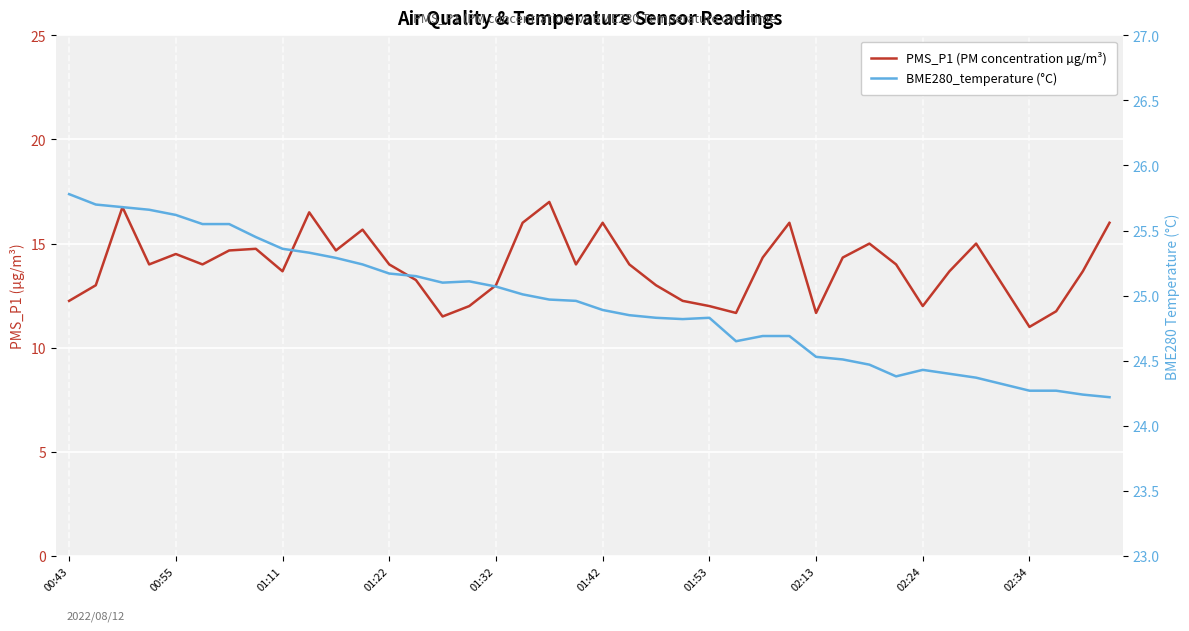

Which series has the largest total across all categories?

BME280_temperature (°C)